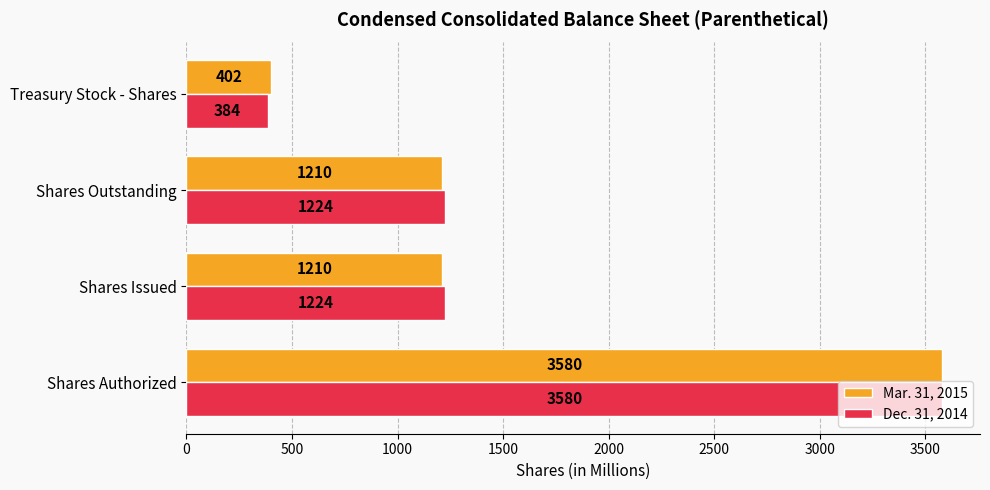

What is the difference between the maximum and minimum values in the Dec. 31, 2014 series?

3196